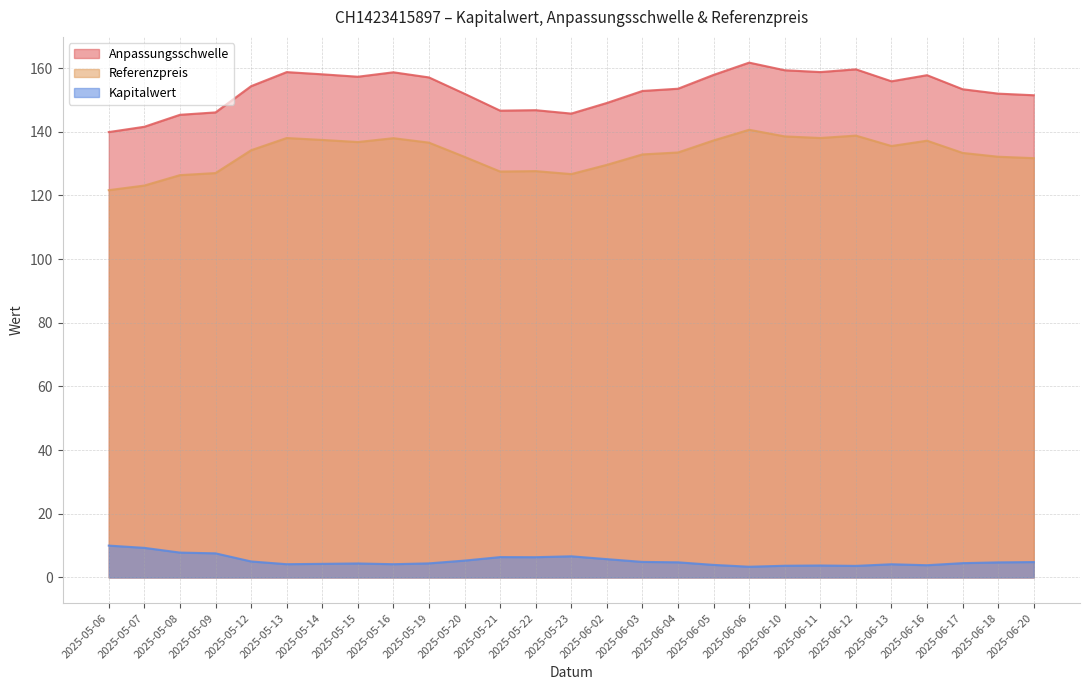

What is the spread (max minus min) of values at 2025-05-23?

139.1